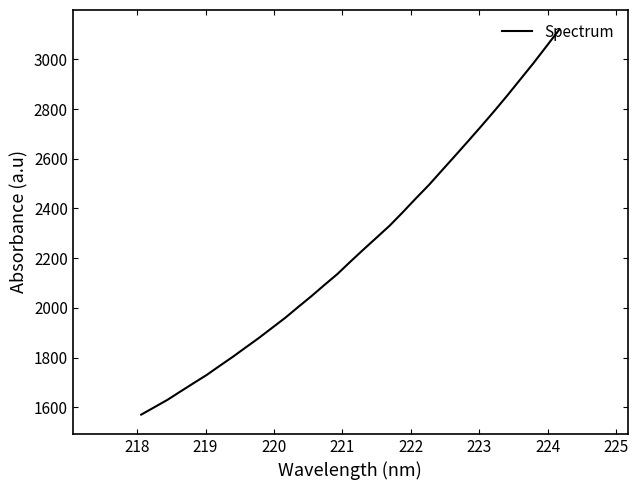

What is the maximum value shown in the chart?

3121.7